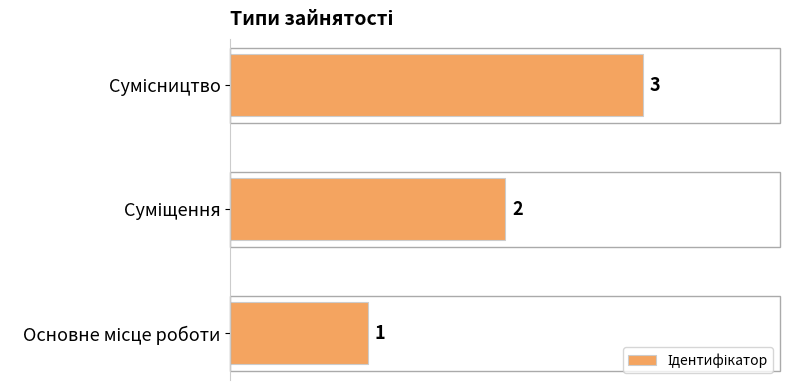

Does the chart contain any negative values?

No